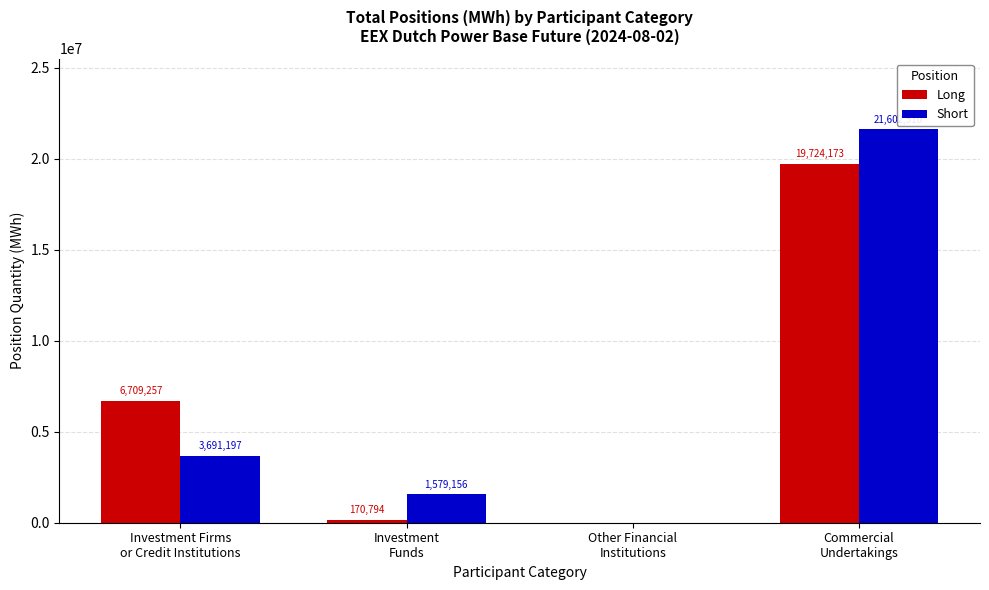

How many groups of bars are there?

4